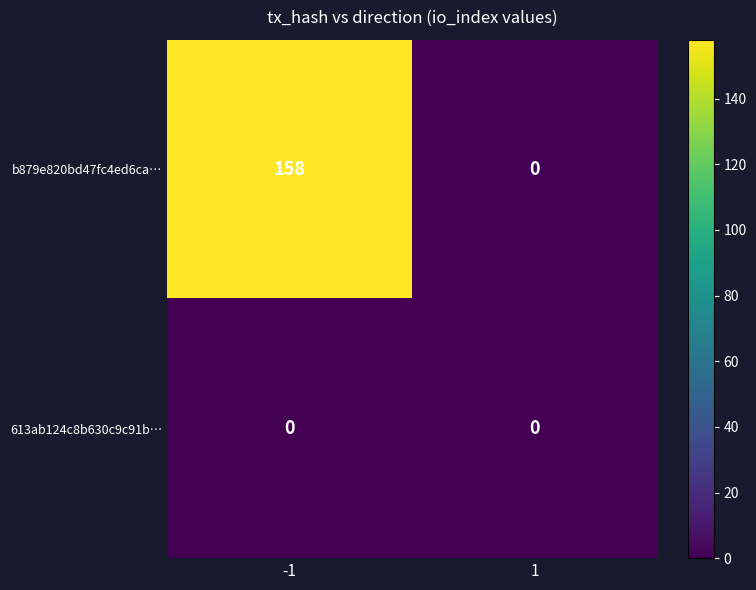

True or false: b879e820bd47fc4ed6ca… has a value of 0 at 1.

True